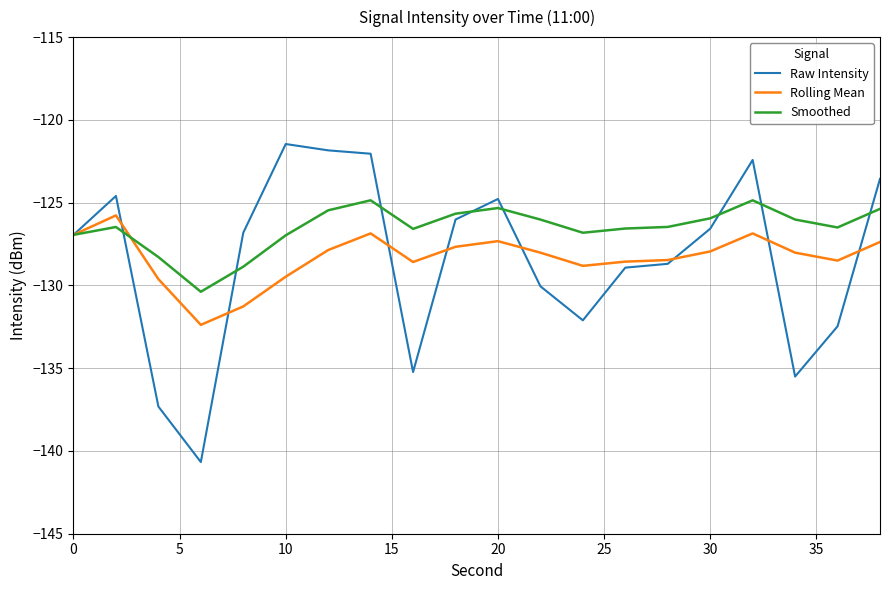

Which series has the largest range (max minus min)?

Raw Intensity